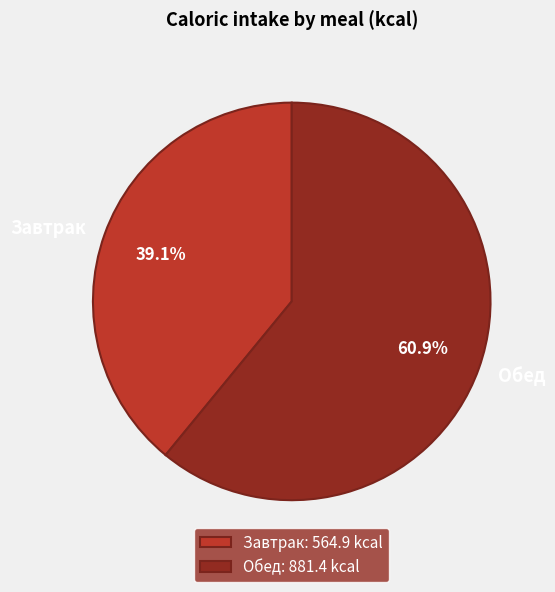

How many slices are in this pie chart?

2